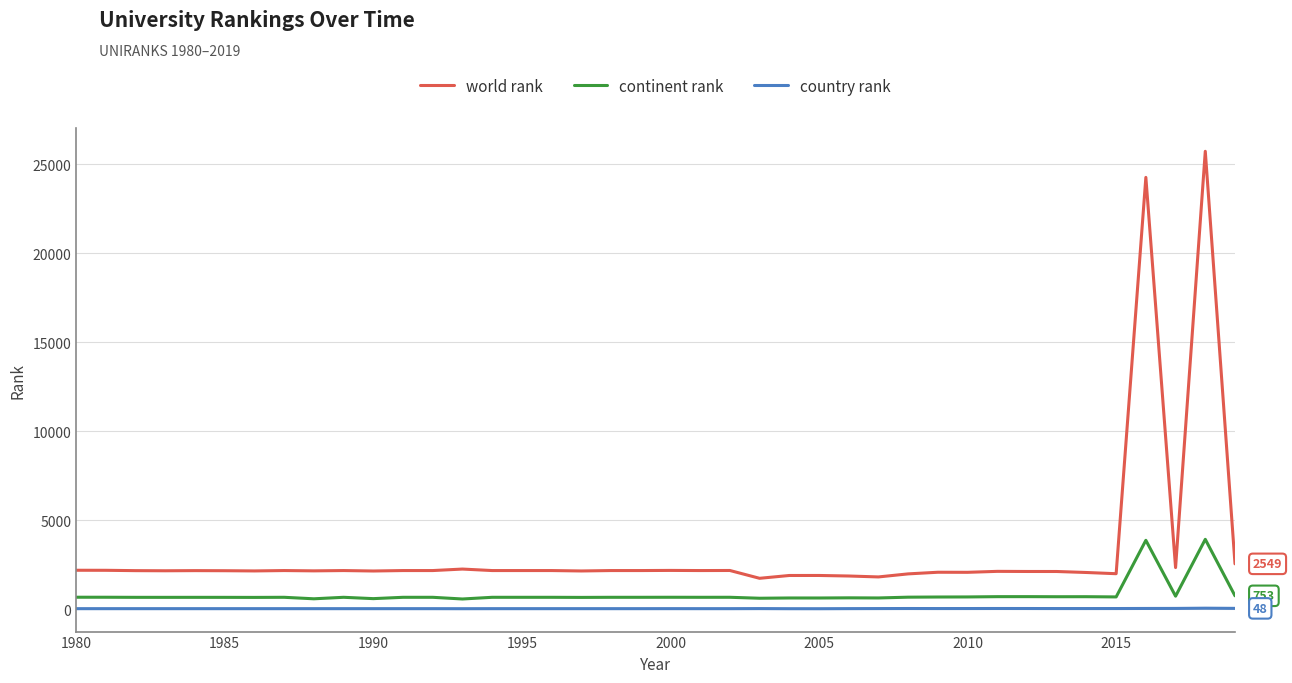

Which series has the largest range (max minus min)?

world rank